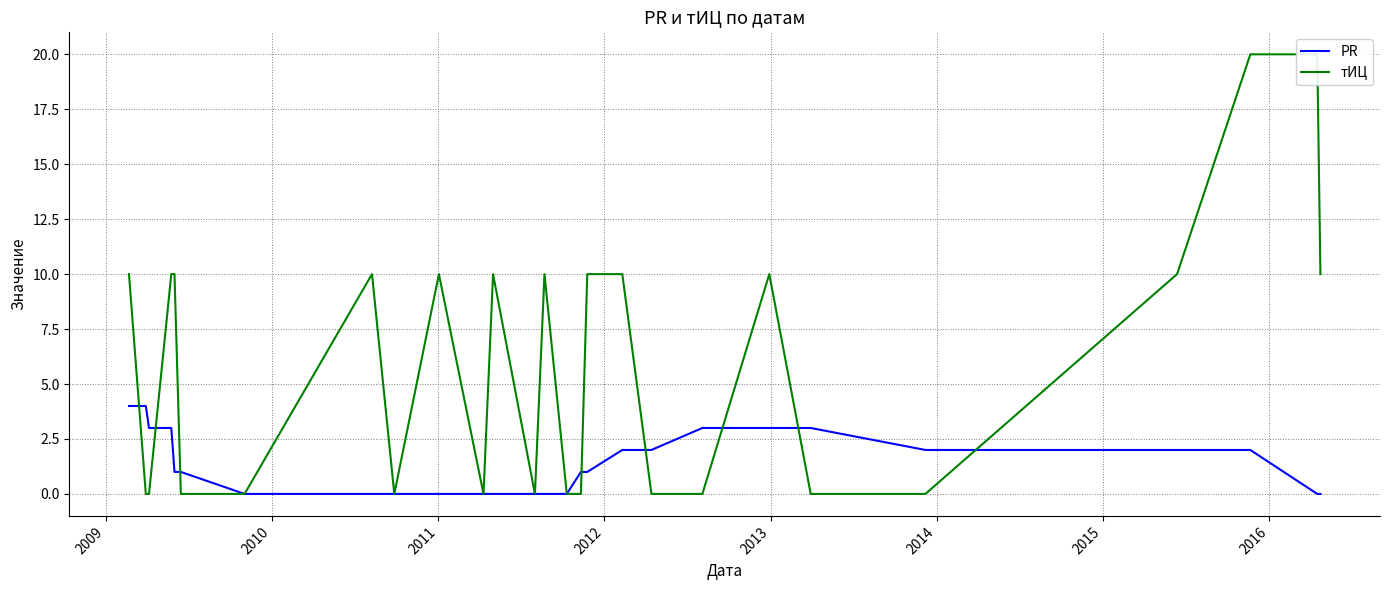

What is the highest value of the PR series?

4